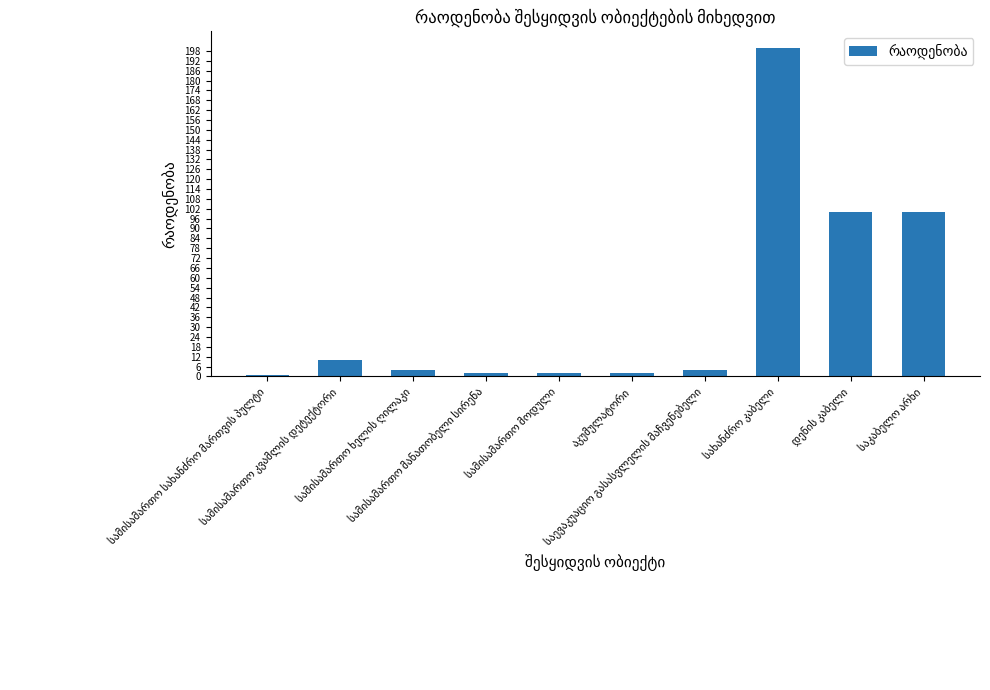

What is the maximum value shown in the chart?

200